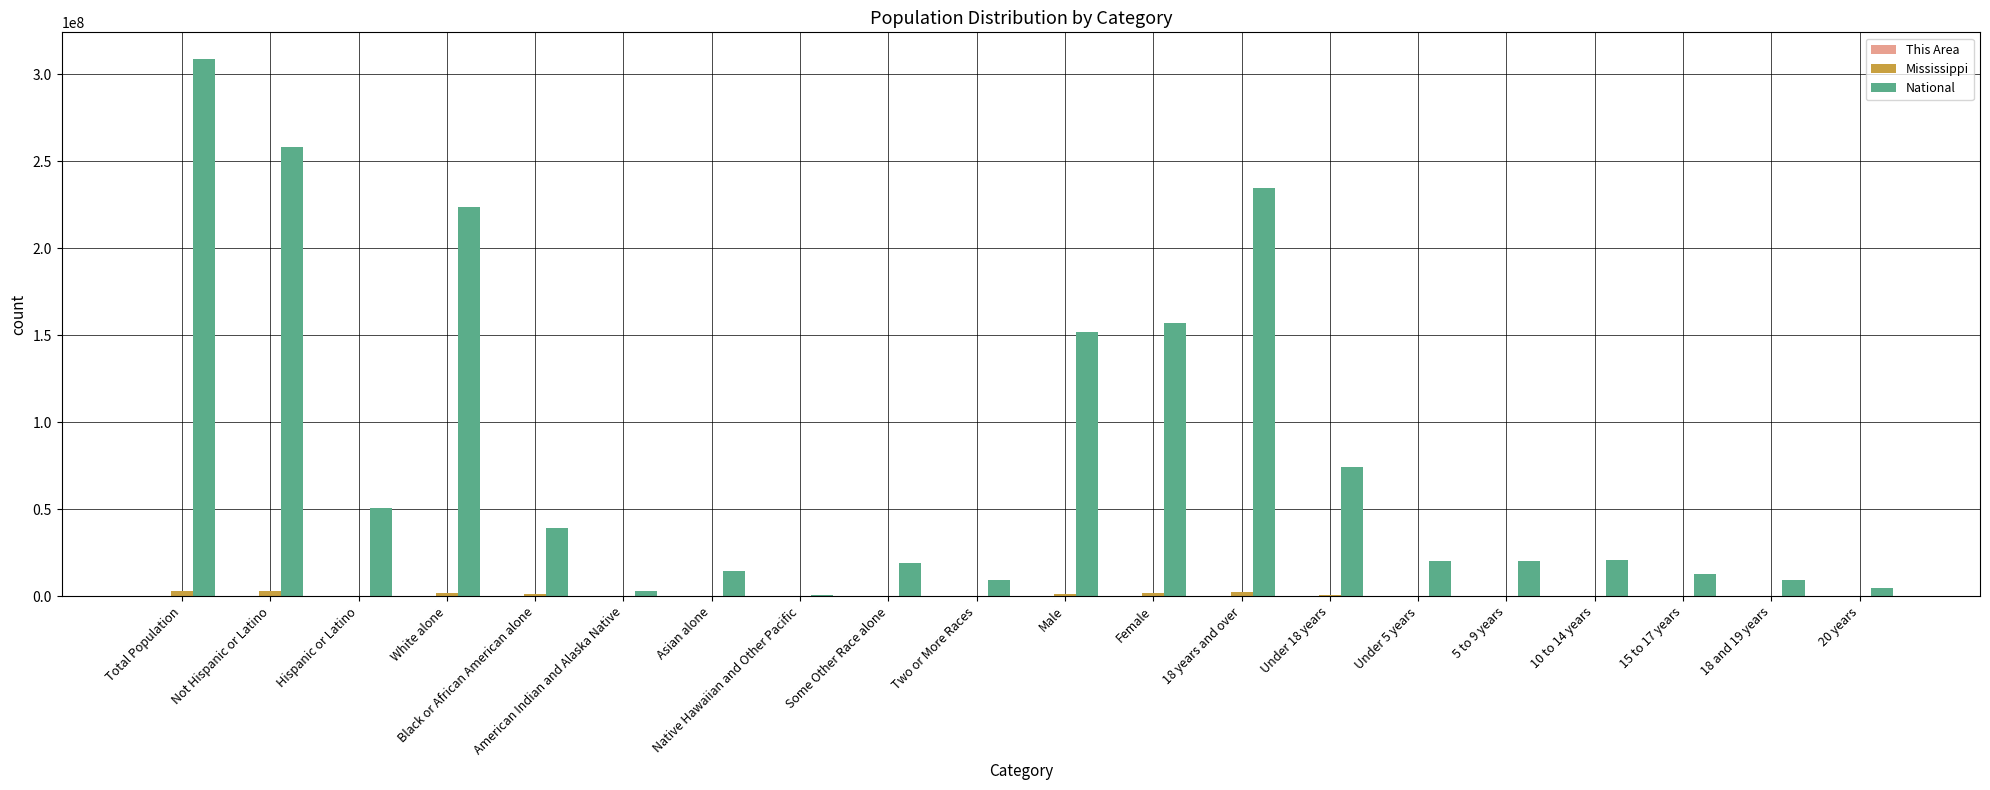

The value of National at Male is 151781326. True or false?

True